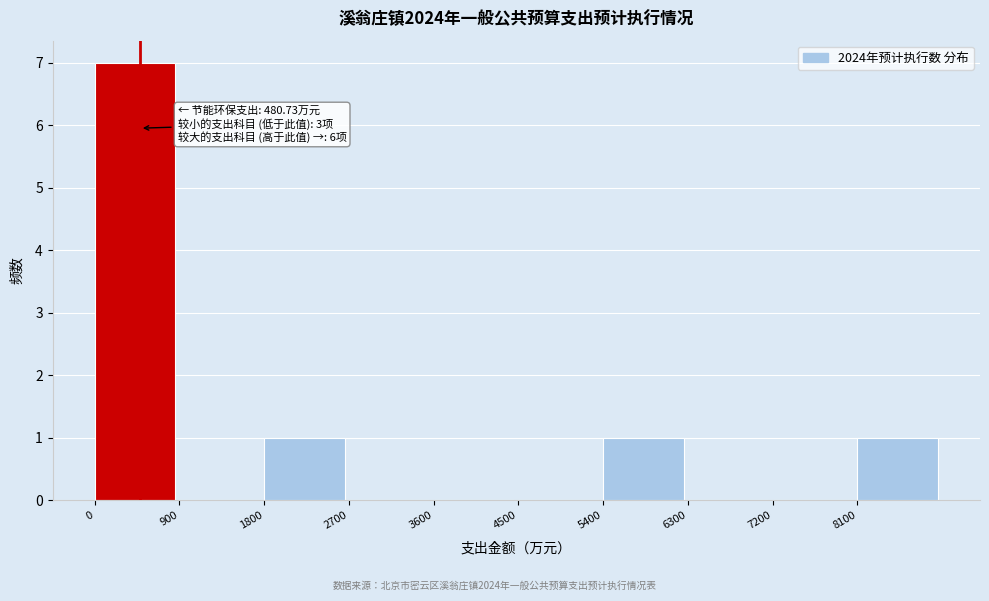

Which range on the x-axis has the tallest bar?

0 to 900